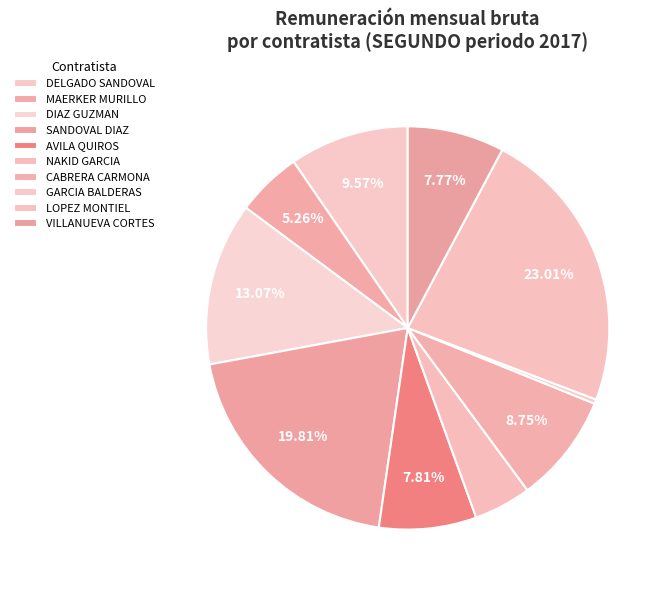

Which slice is the largest?

LOPEZ MONTIEL